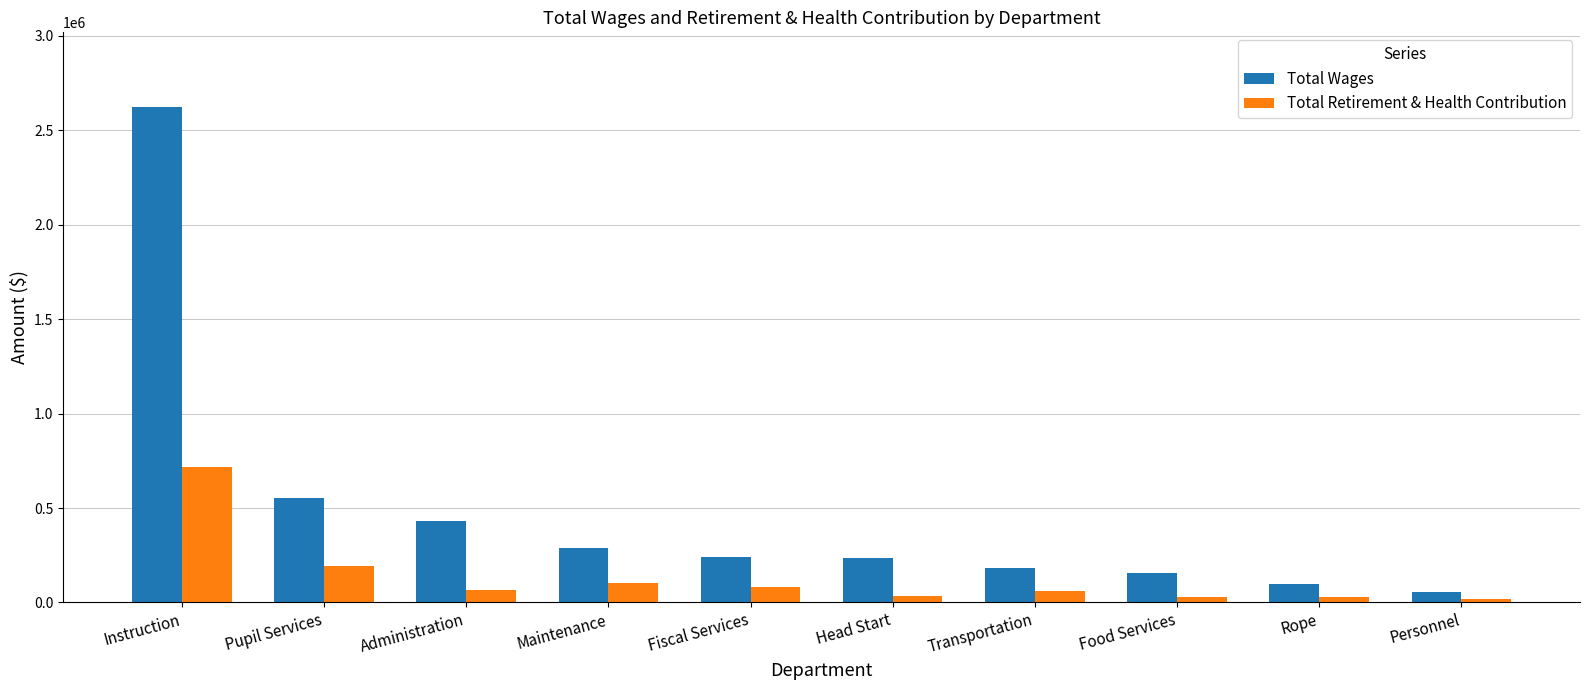

Which series has the widest spread of values?

Total Wages